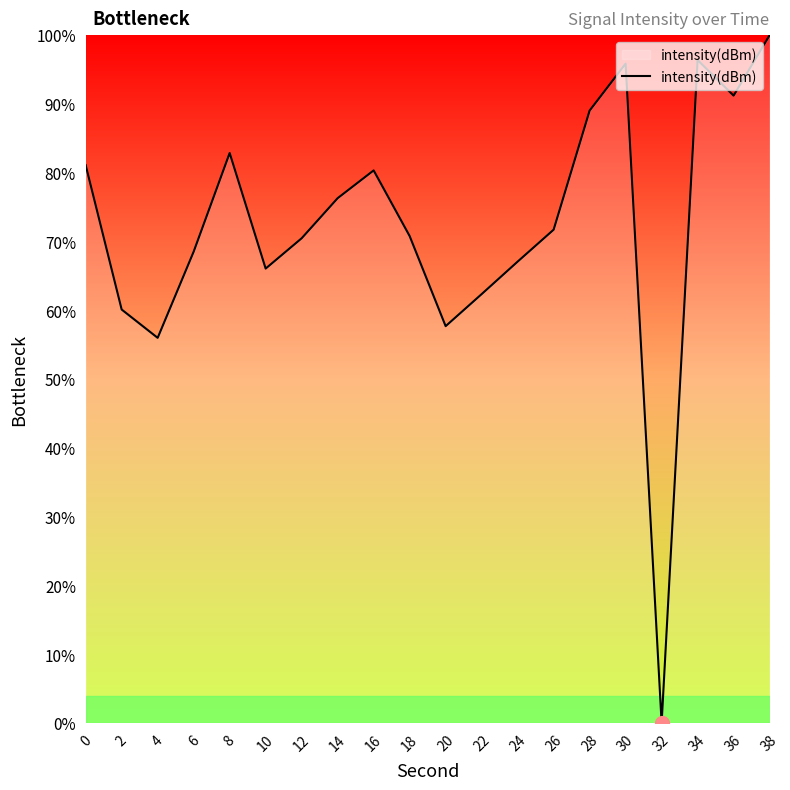

What is the difference between the maximum and minimum values?

100.0